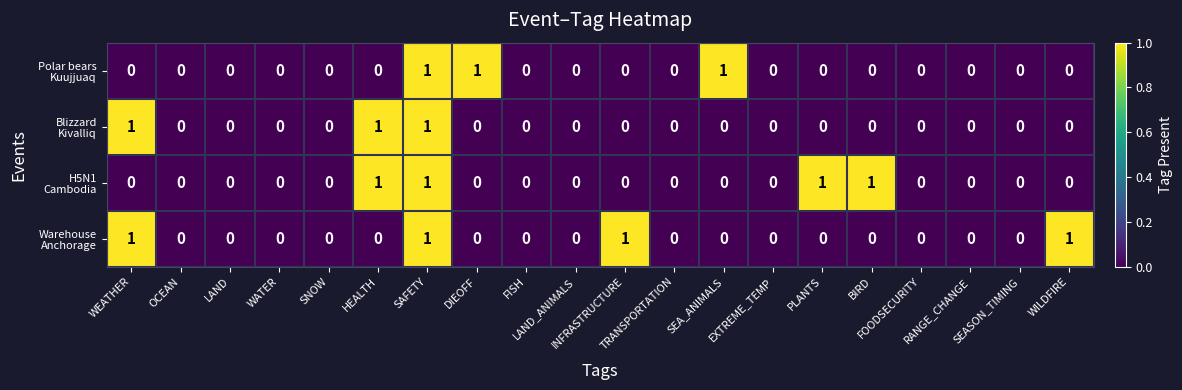

Which has a higher value, INFRASTRUCTURE or SEA_ANIMALS?

SEA_ANIMALS